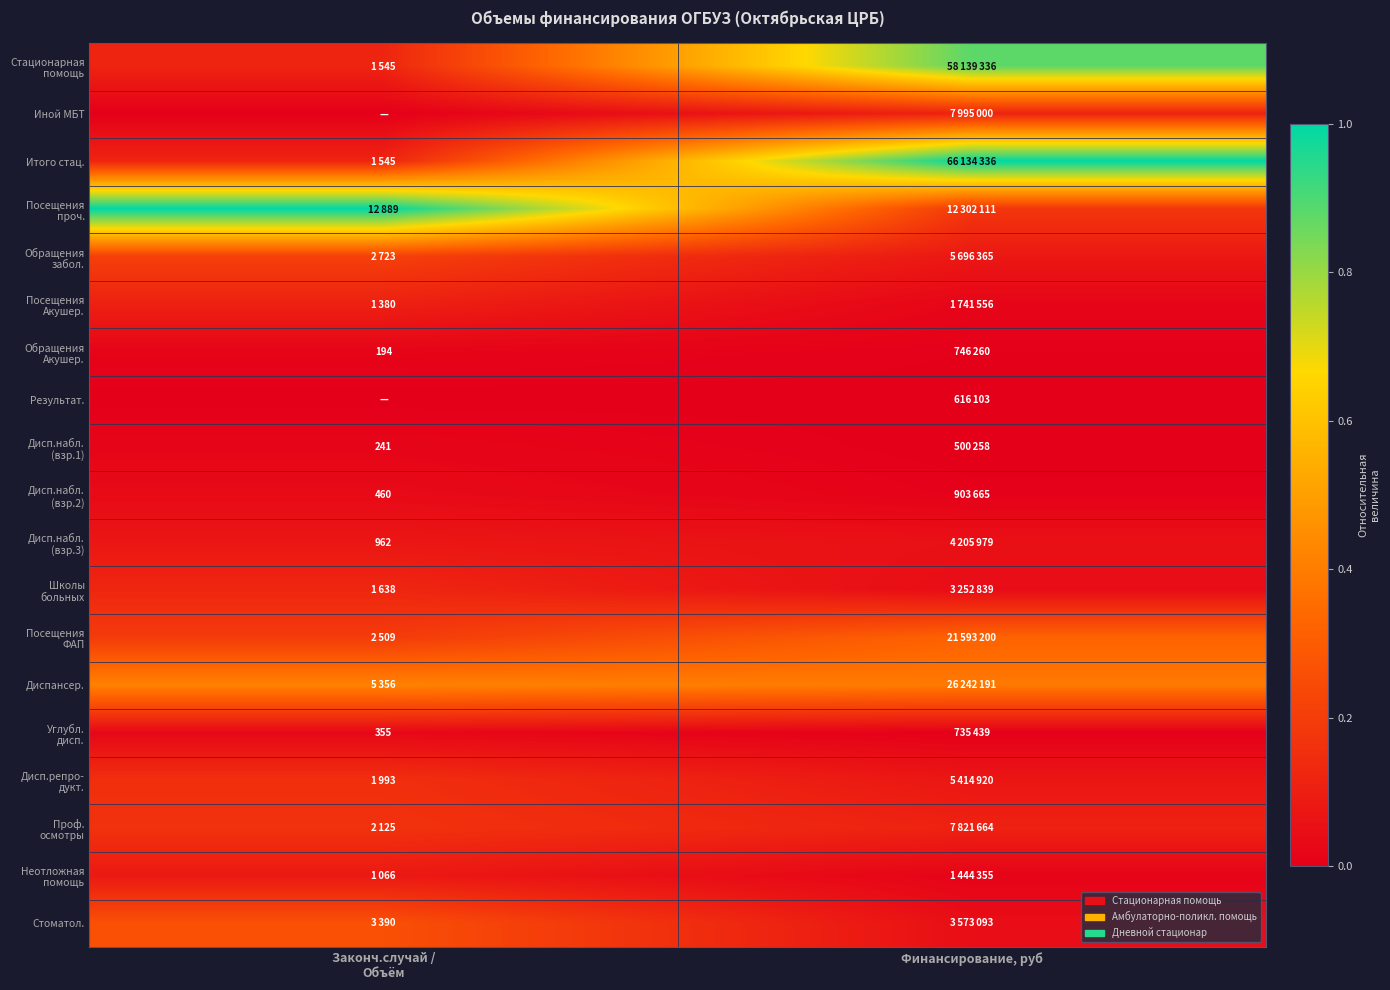

True or false: Обращения забол. has a value of 0.1 at Финансирование, руб.

True